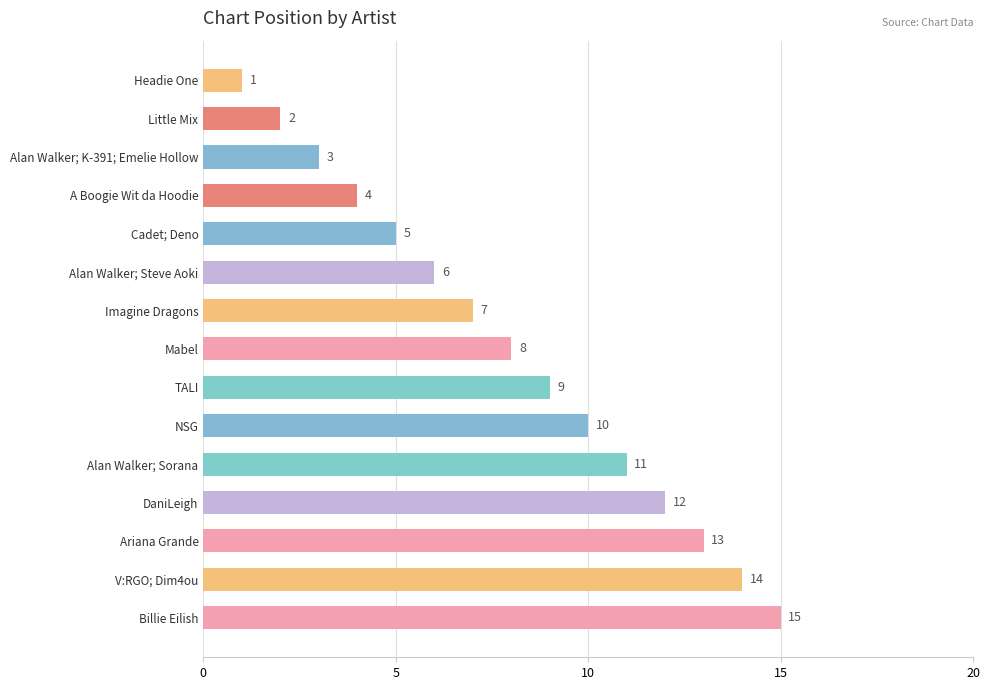

Are the bars grouped side by side (vs. stacked)?

No